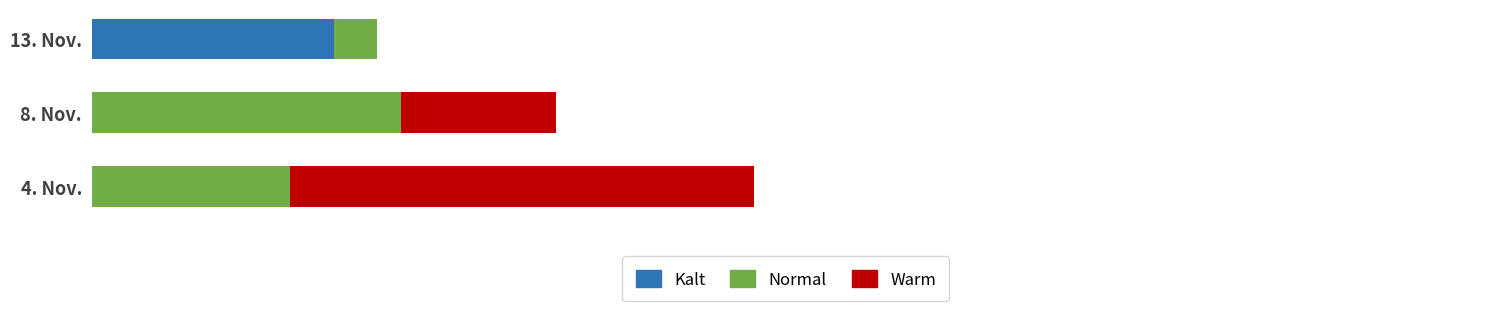

What are all the series names shown in the legend?

Kalt, Normal, Warm